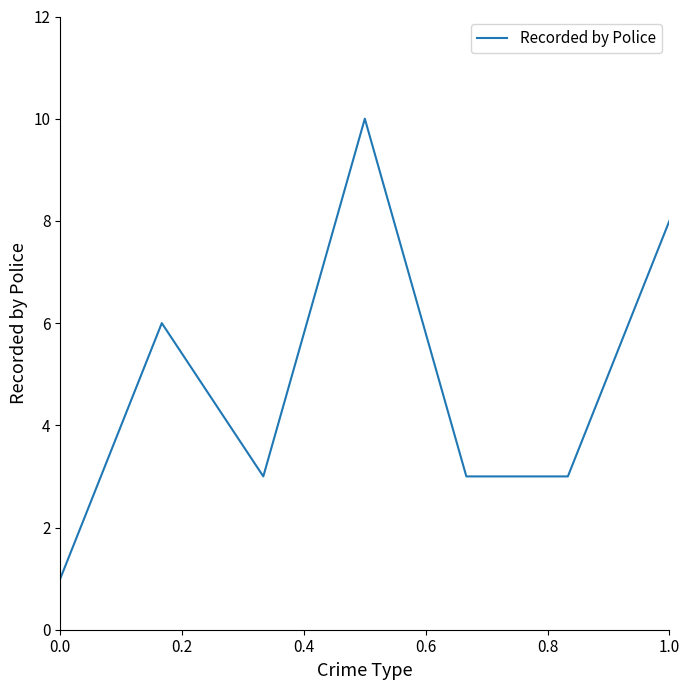

What is the greatest value displayed?

10